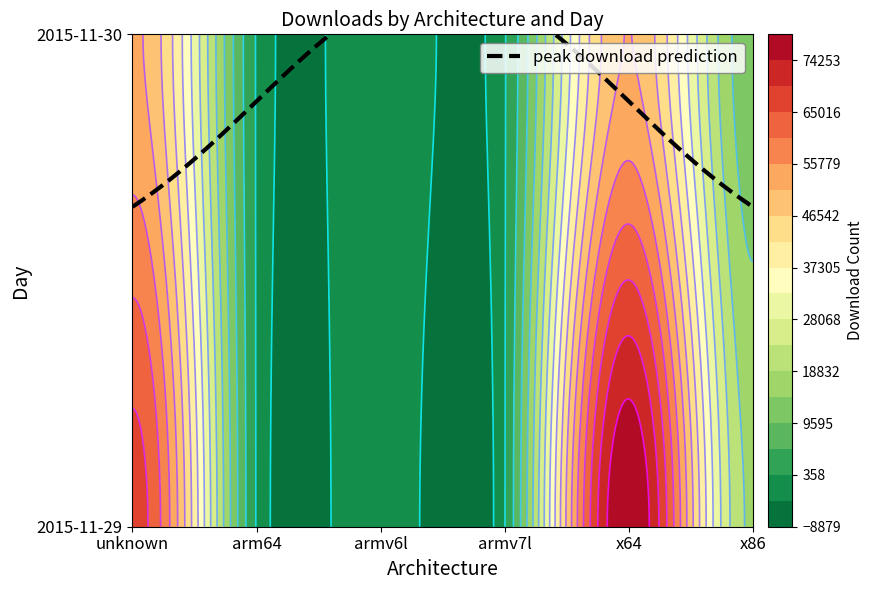

At which category does the chart reach its peak across all series?

x64